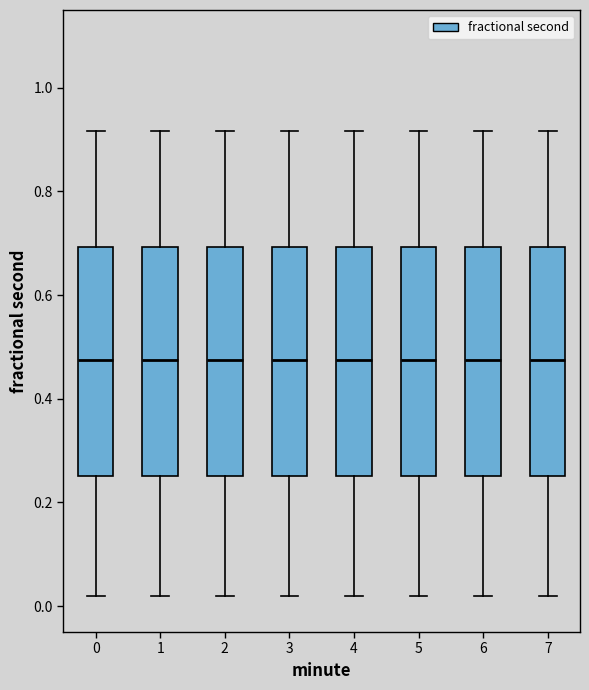

Where does the upper whisker of the box at x = 6 end on the y-axis? The values are not printed on the chart, so give them approximately, as read against the axis.

0.92